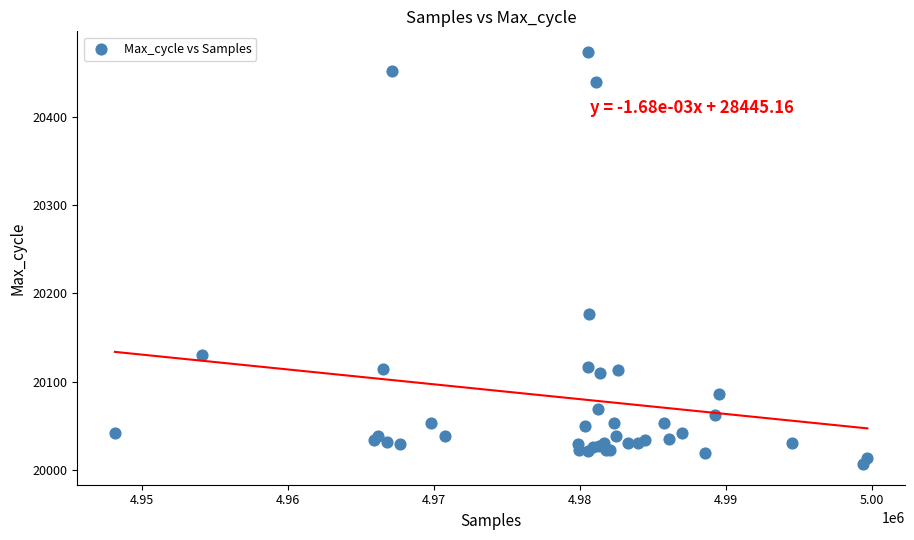

What Y value in the scatter plot is closest to 20240?

20177